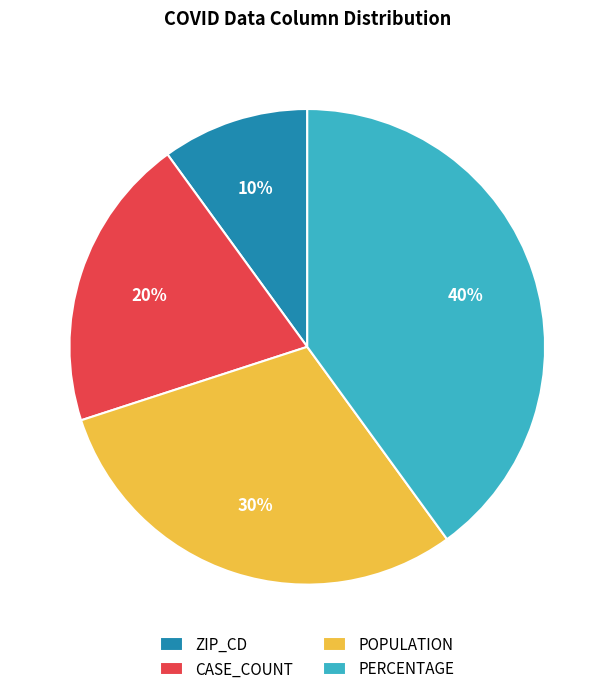

What is the ratio of the value at CASE_COUNT to the value at PERCENTAGE?

0.5